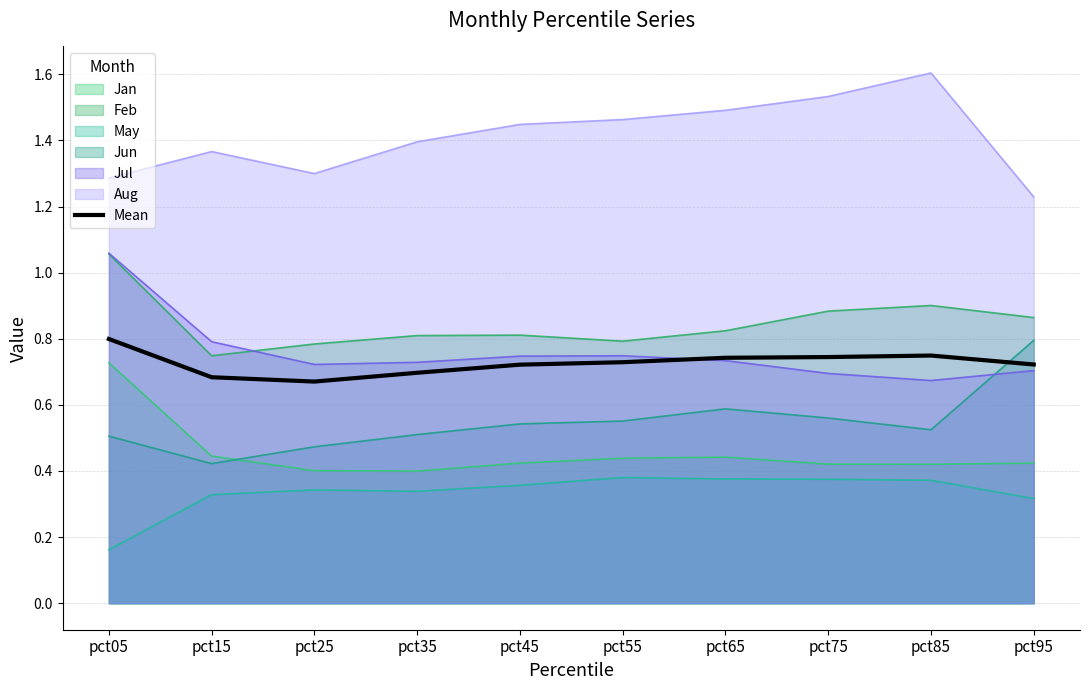

What is the maximum value shown in the chart?

1.6